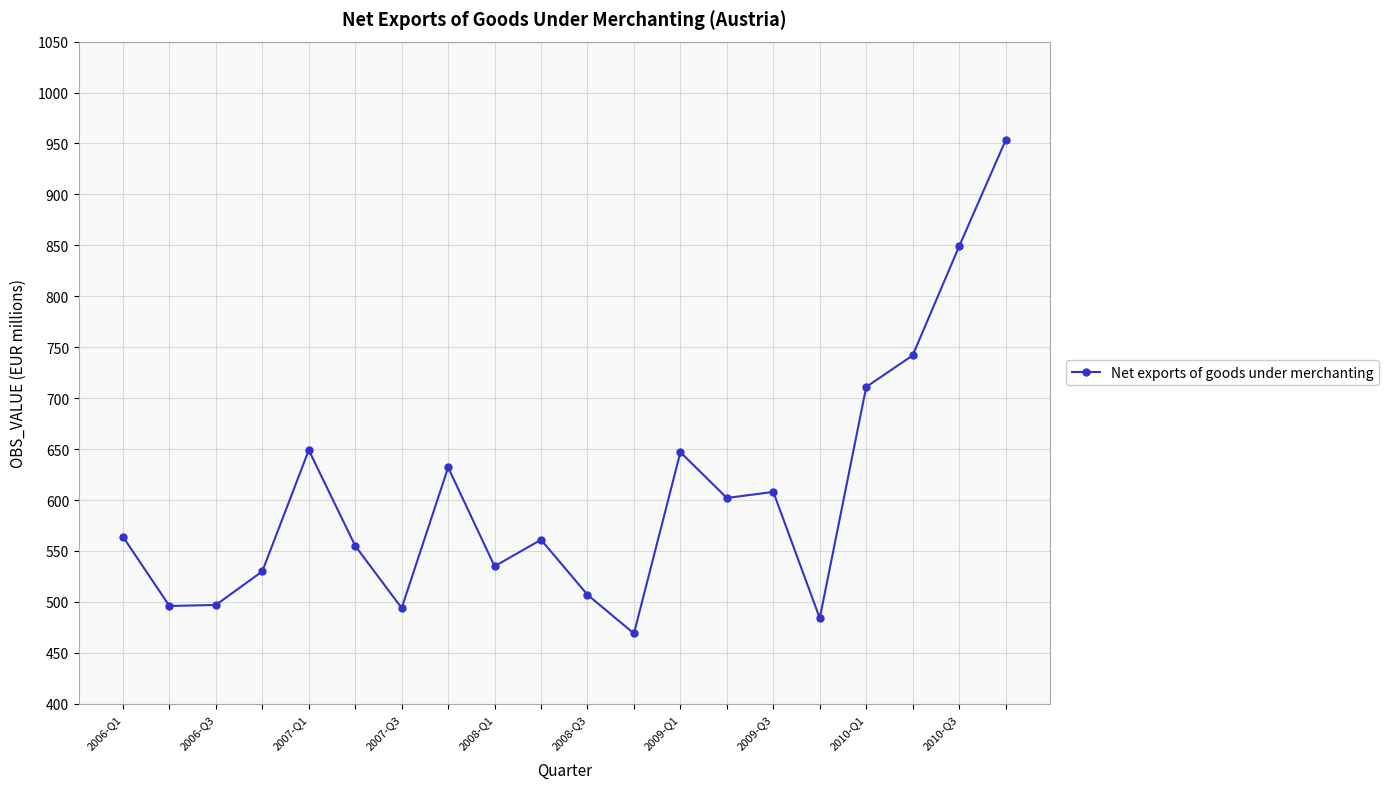

What is the greatest value displayed?

953